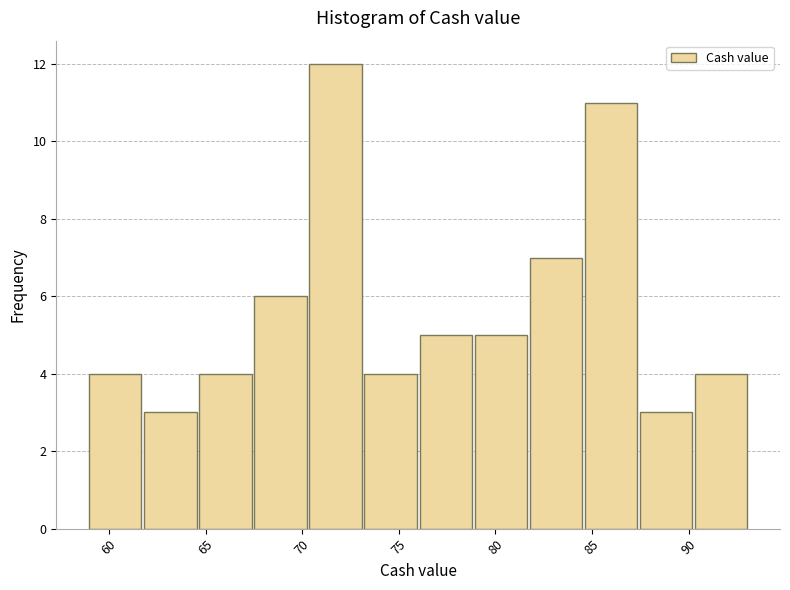

Reading left to right, list every bar in this chart as the range it spans on the x-axis followed by its height. Neither the bar edges nor the heights are printed on the chart, so give them approximately, as read against the axes.

58.90 to 61.75: 4
61.75 to 64.60: 3
64.60 to 67.45: 4
67.45 to 70.30: 6
70.30 to 73.15: 12
73.15 to 76.00: 4
76.00 to 78.85: 5
78.85 to 81.70: 5
81.70 to 84.55: 7
84.55 to 87.40: 11
87.40 to 90.25: 3
90.25 to 93.10: 4